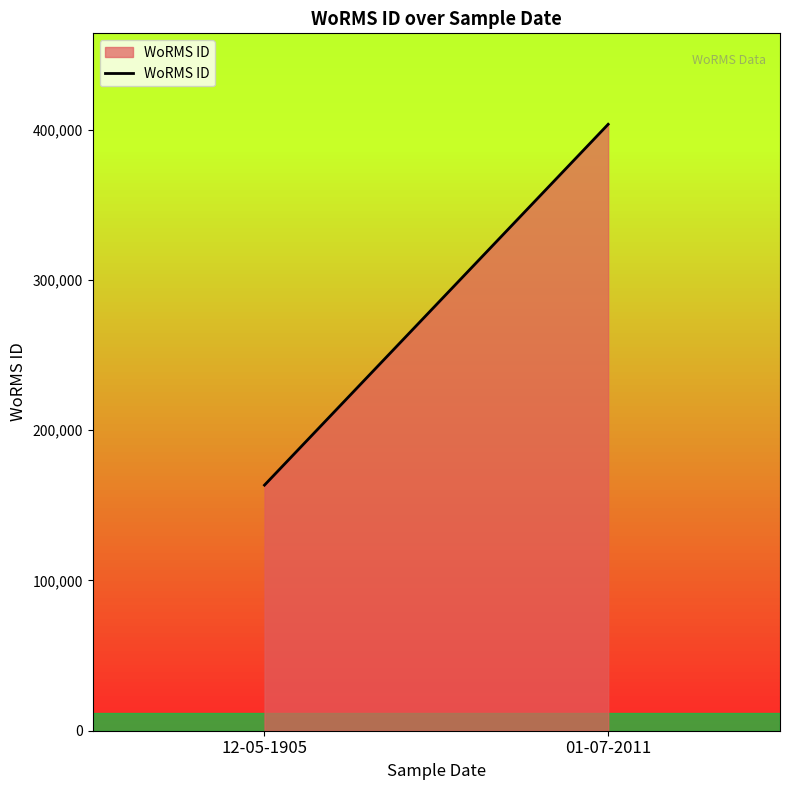

What is the smallest value displayed?

163447